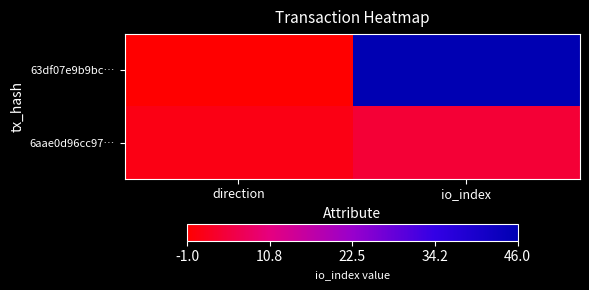

At which category is the sum across all series the highest?

io_index